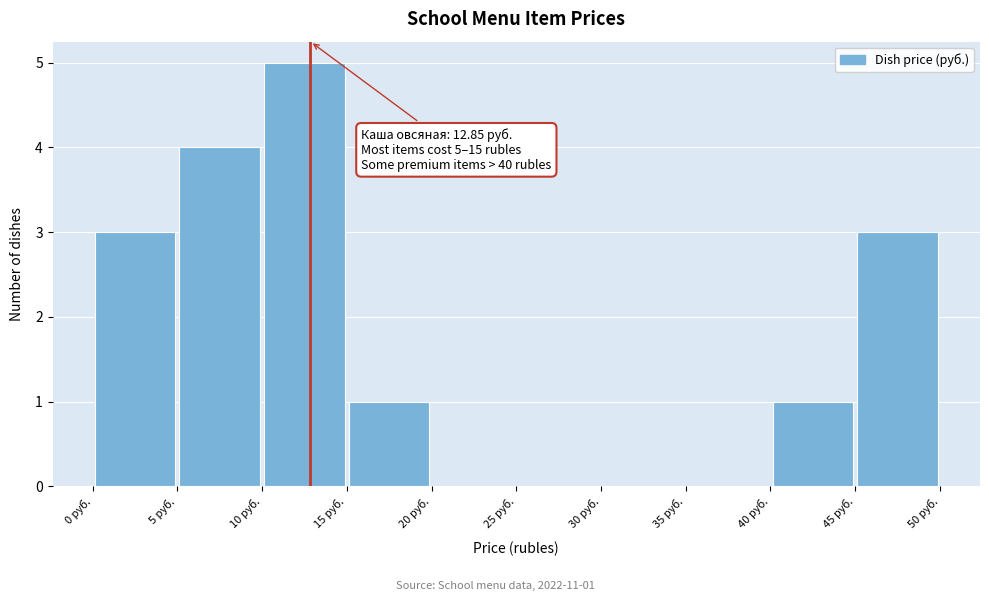

Over which range of the x-axis is the bar tallest?

10 to 15